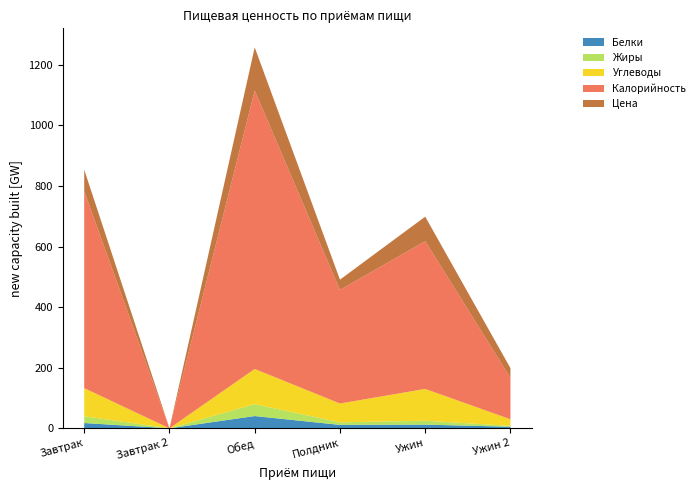

Reading left to right, extract all data points from this chart.

Белки: Завтрак=17.4	Завтрак 2=0.0	Обед=40.5	Полдник=11.3	Ужин=12.1	Ужин 2=5.1
Жиры: Завтрак=22.3	Завтрак 2=0.0	Обед=39.1	Полдник=8.4	Ужин=12.9	Ужин 2=2.9
Углеводы: Завтрак=93.0	Завтрак 2=0.0	Обед=116.4	Полдник=62.2	Ужин=105.0	Ужин 2=21.9
Калорийность: Завтрак=650.5	Завтрак 2=0.0	Обед=919.4	Полдник=375.0	Ужин=488.0	Ужин 2=136.8
Цена: Завтрак=70.6	Завтрак 2=0.0	Обед=142.4	Полдник=34.0	Ужин=80.8	Ужин 2=32.0